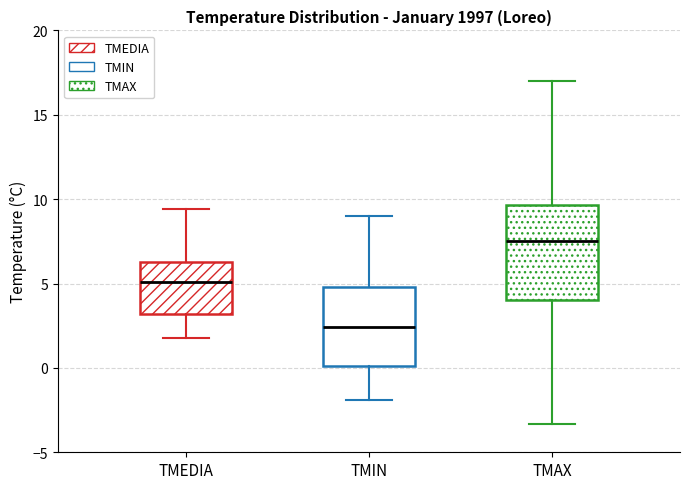

Comparing the boxes themselves (not the whiskers), which one is the tallest?

TMAX